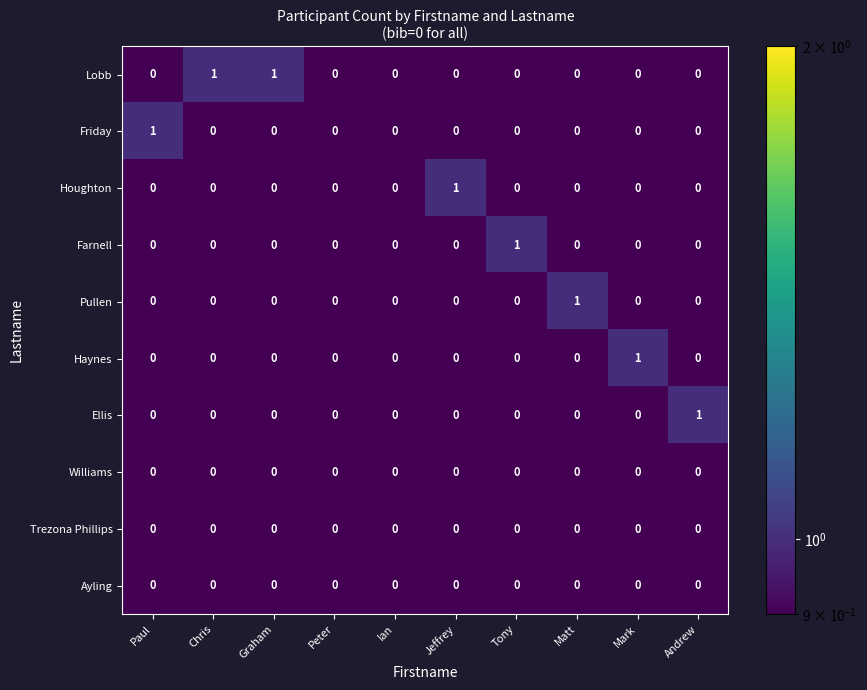

Which category has the highest value in the Pullen series?

Matt